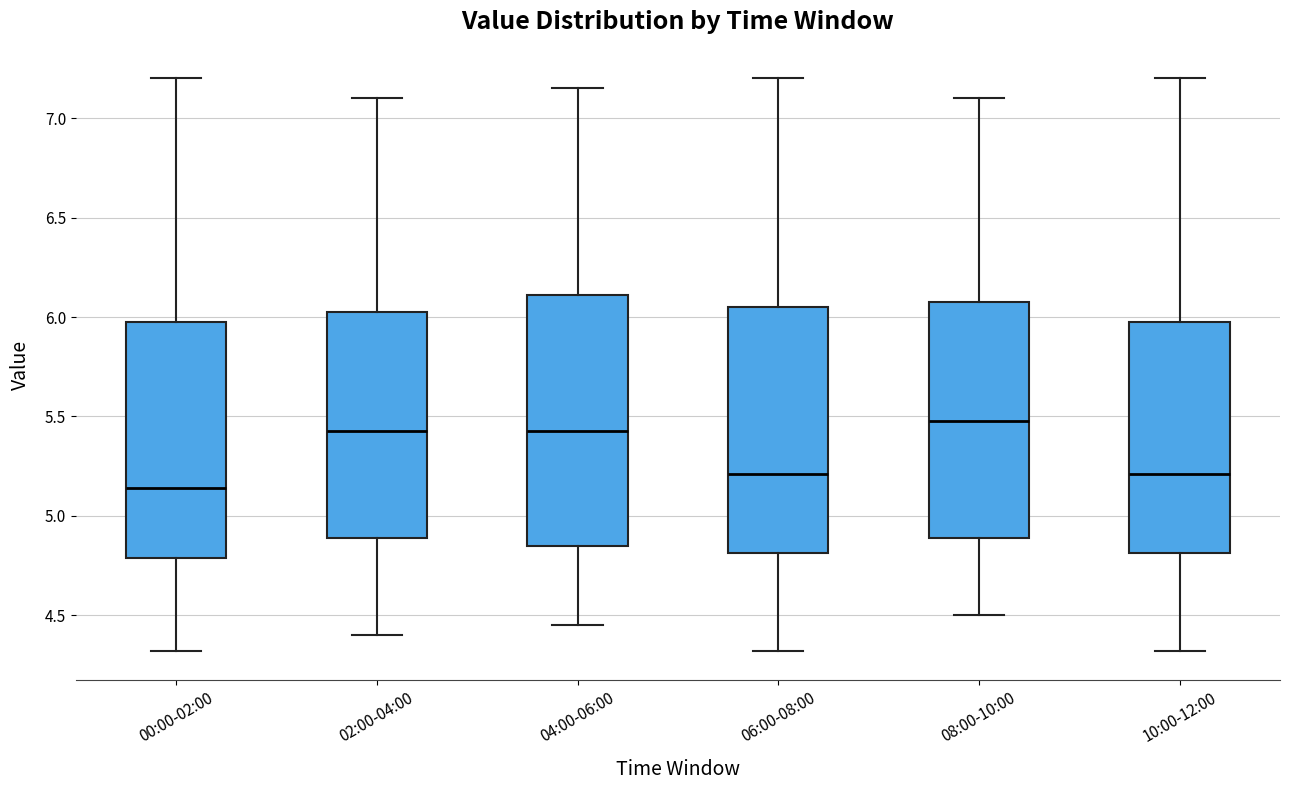

Which box's median line is the lowest?

00:00-02:00